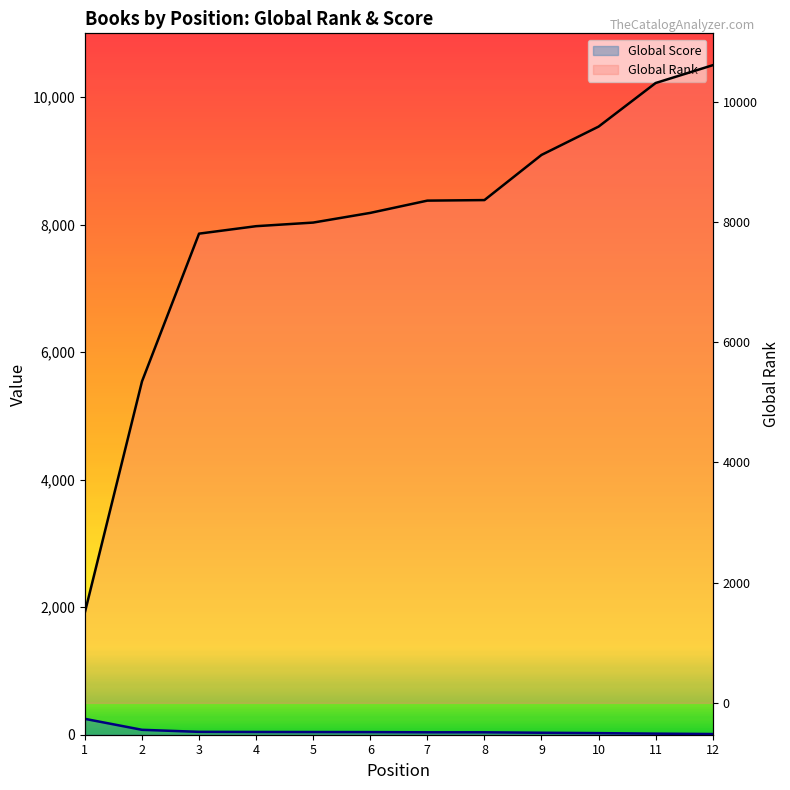

Is the value of Global Rank at 4 greater than the value of Global Score at 6?

Yes